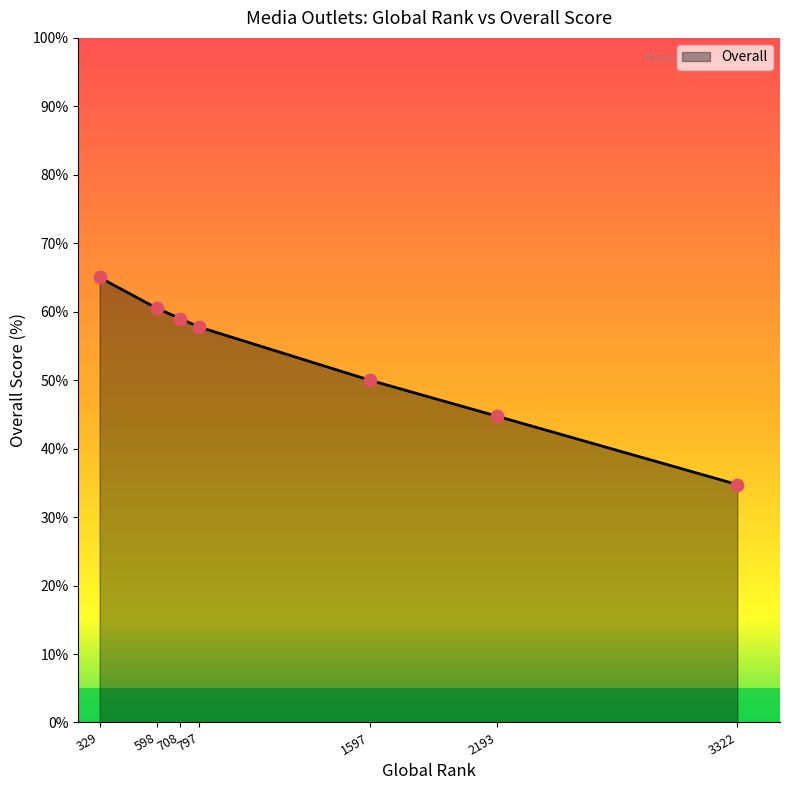

What is the ratio of the value at 708 to the value at 329?

0.9